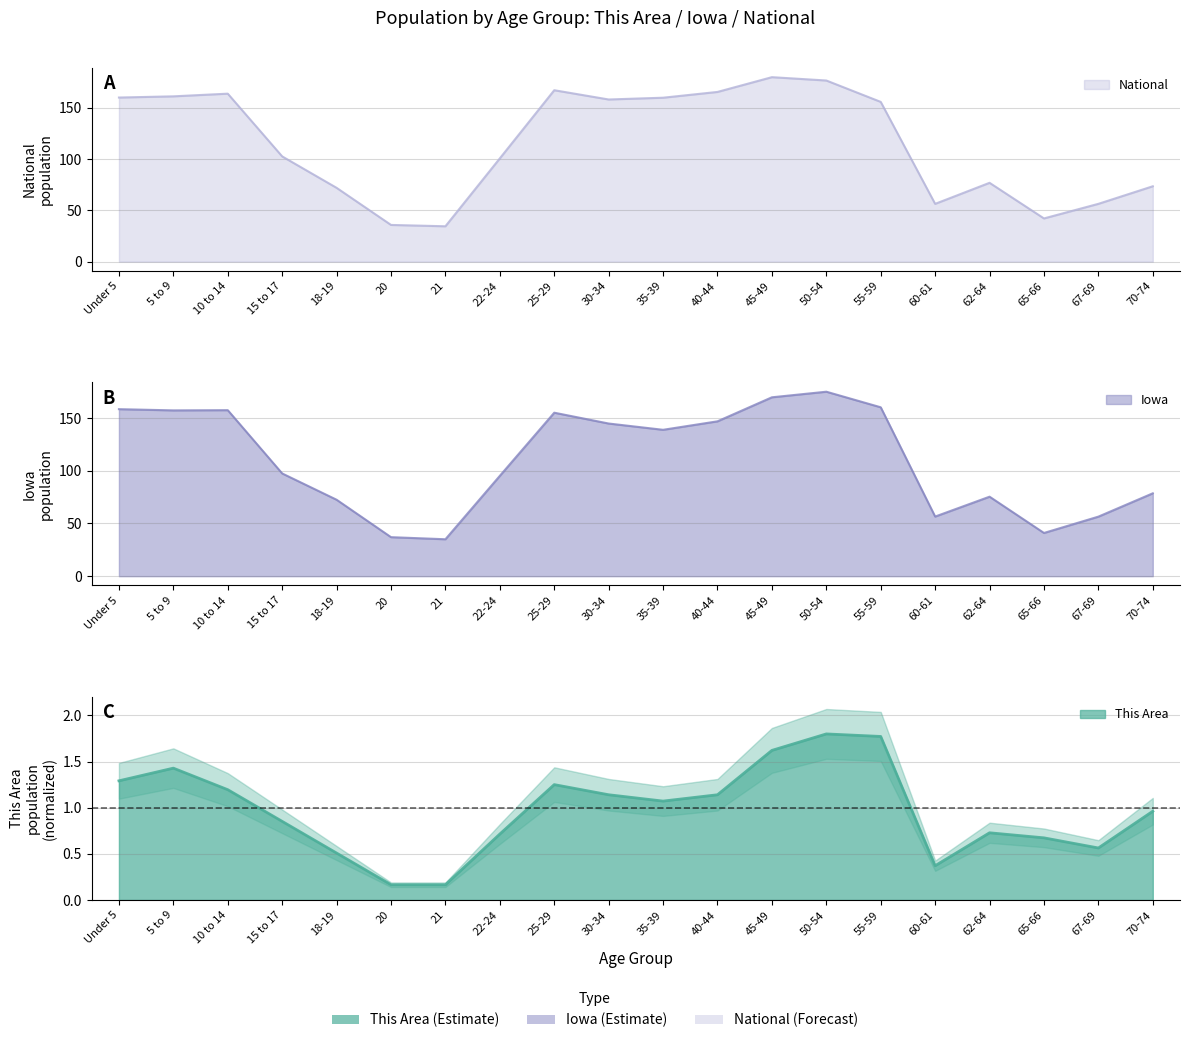

How many lines are shown in the chart?

3